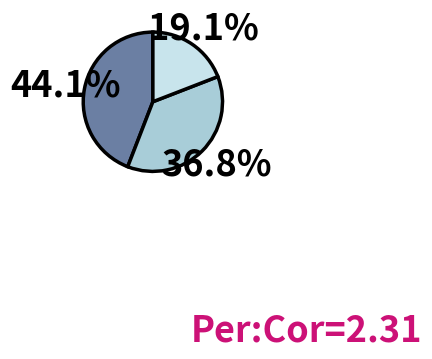

Is there any slice that represents more than half of the pie?

No